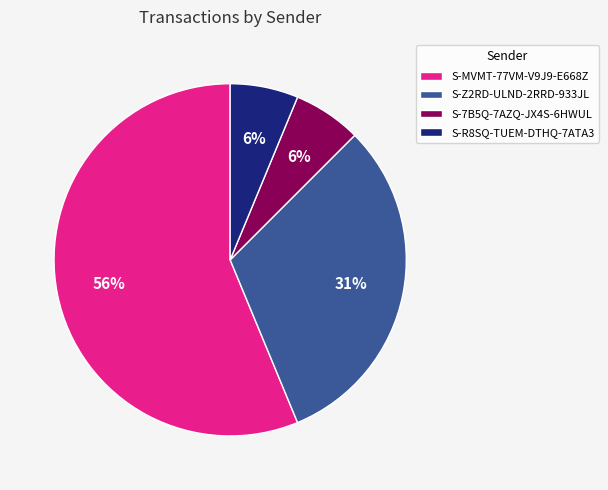

To the nearest percent, what is the average slice percentage?

25%